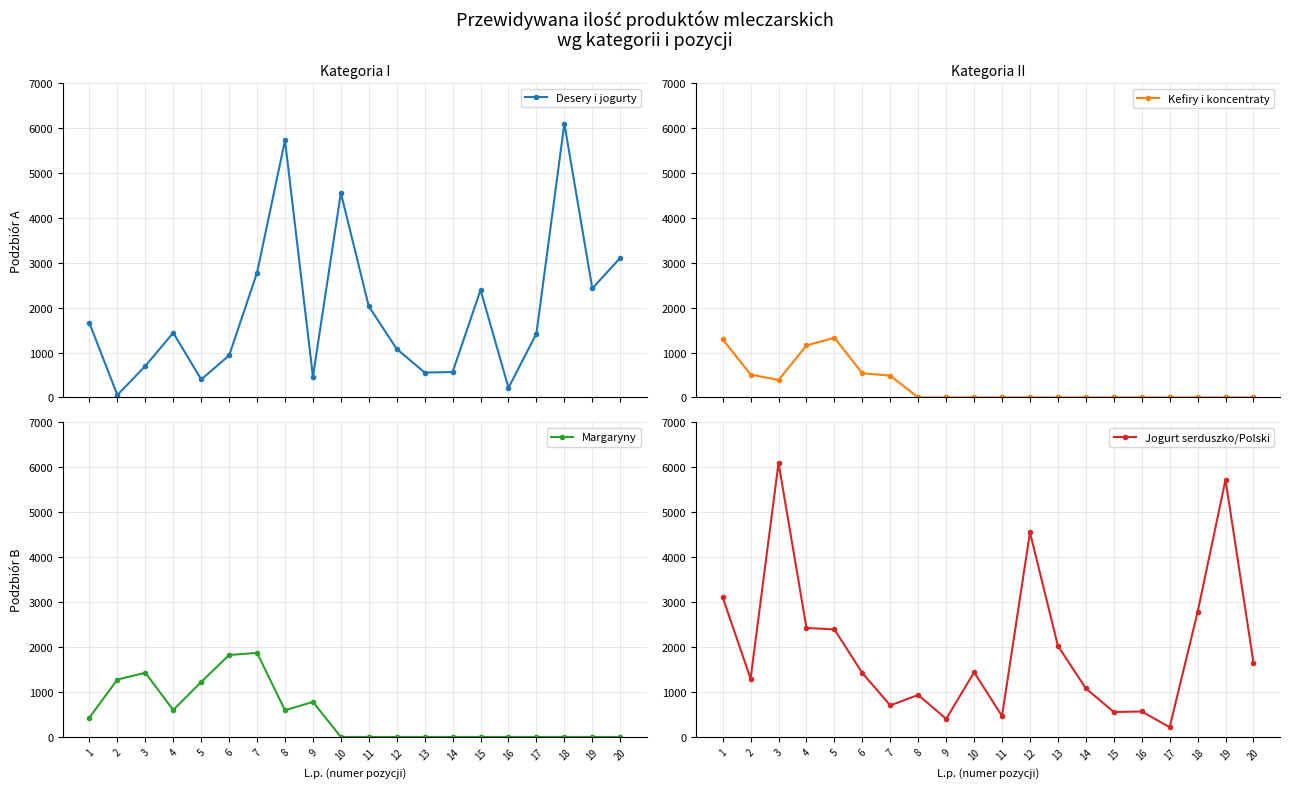

Reading left to right, what are all the values shown in this chart?

Desery i jogurty: 1=1656	2=54	3=702	4=1440	5=402	6=936	7=2778	8=5724	9=465	10=4554	11=2028	12=1080	13=555	14=567	15=2394	16=216	17=1422	18=6099	19=2427	20=3108
Kefiry i koncentraty: 1=1296	2=510	3=390	4=1158	5=1329	6=540	7=486	8=0	9=0	10=0	11=0	12=0	13=0	14=0	15=0	16=0	17=0	18=0	19=0	20=0
Margaryny: 1=432	2=1278	3=1428	4=600	5=1224	6=1824	7=1872	8=594	9=780	10=0	11=0	12=0	13=0	14=0	15=0	16=0	17=0	18=0	19=0	20=0
Jogurt serduszko/Polski: 1=3108	2=1296	3=6099	4=2427	5=2394	6=1422	7=702	8=936	9=402	10=1440	11=465	12=4554	13=2028	14=1080	15=555	16=567	17=216	18=2778	19=5724	20=1656